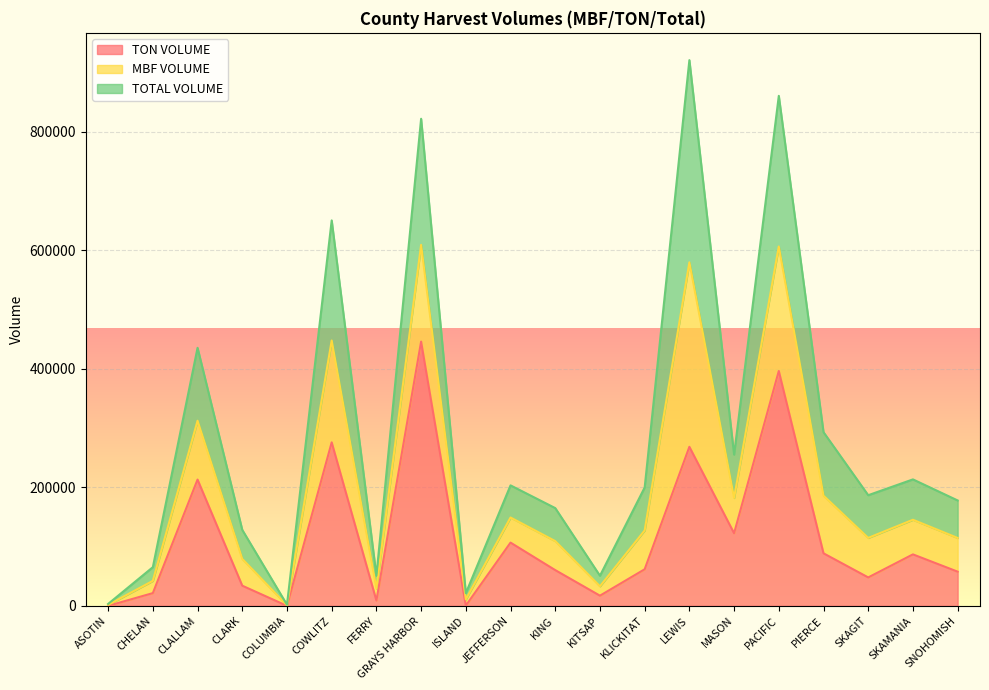

At which category is the sum across all series the highest?

GRAYS HARBOR